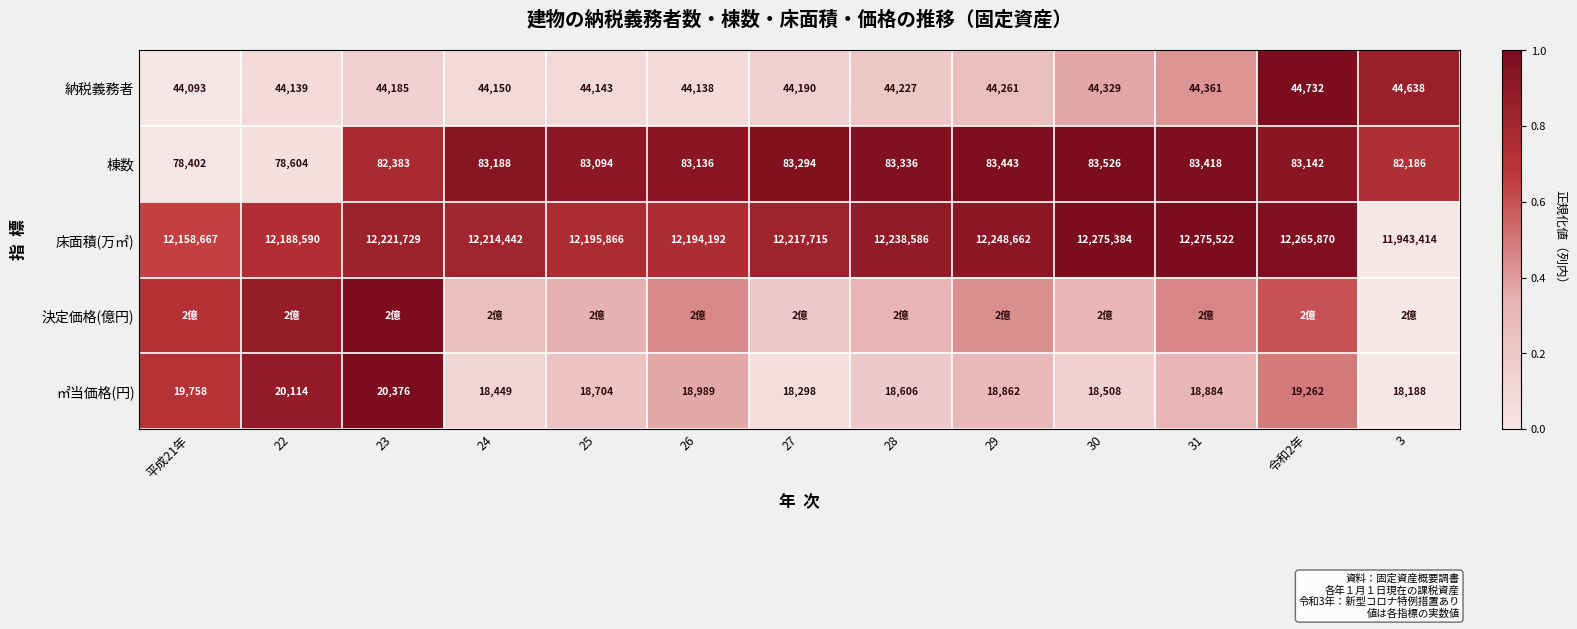

Is the value of ㎡当価格(円) at 27 greater than the value of 決定価格(億円) at 30?

No